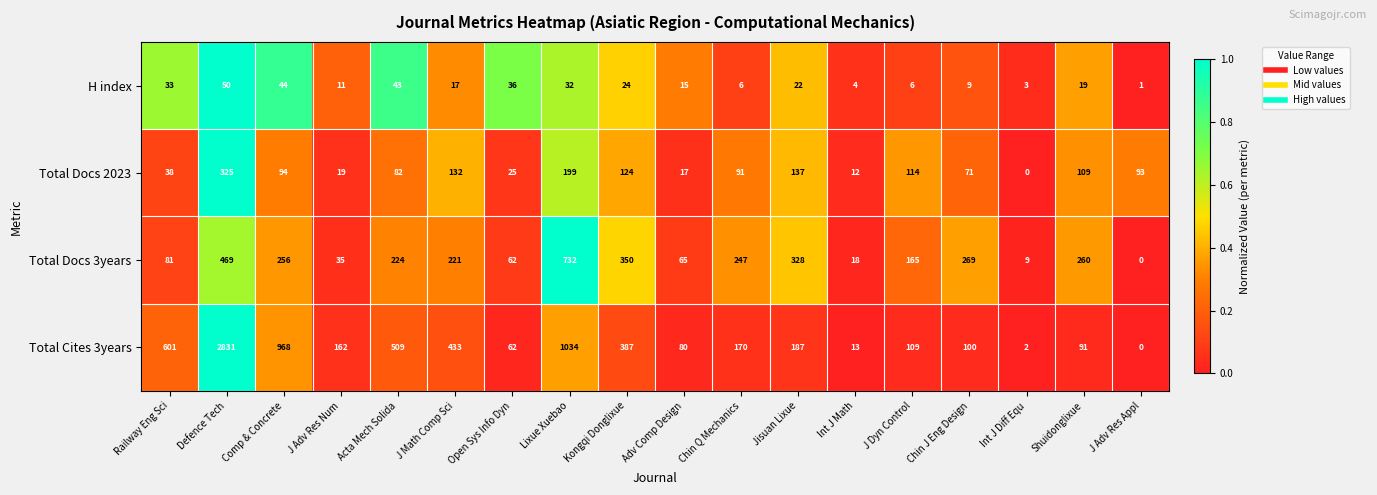

How many data points does each series have?

18